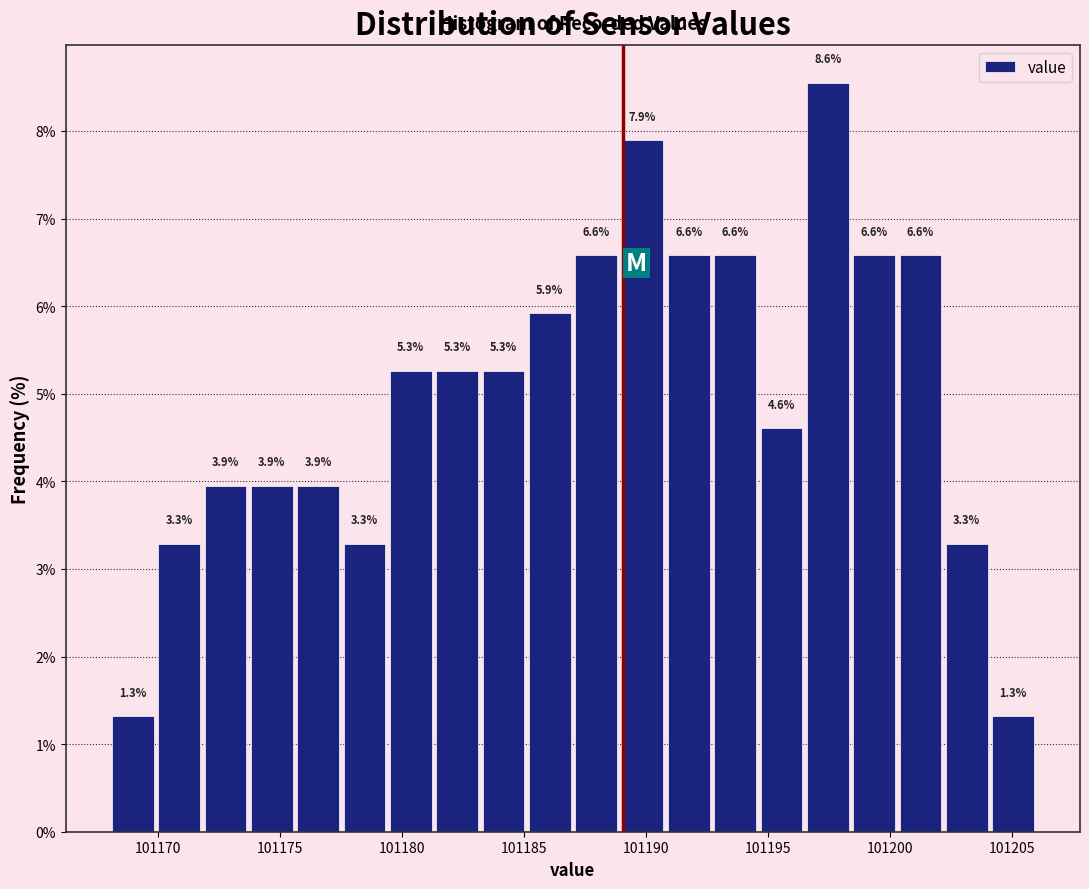

Read against the x-axis, roughly where is the centre of the tallest bar?

101197.5